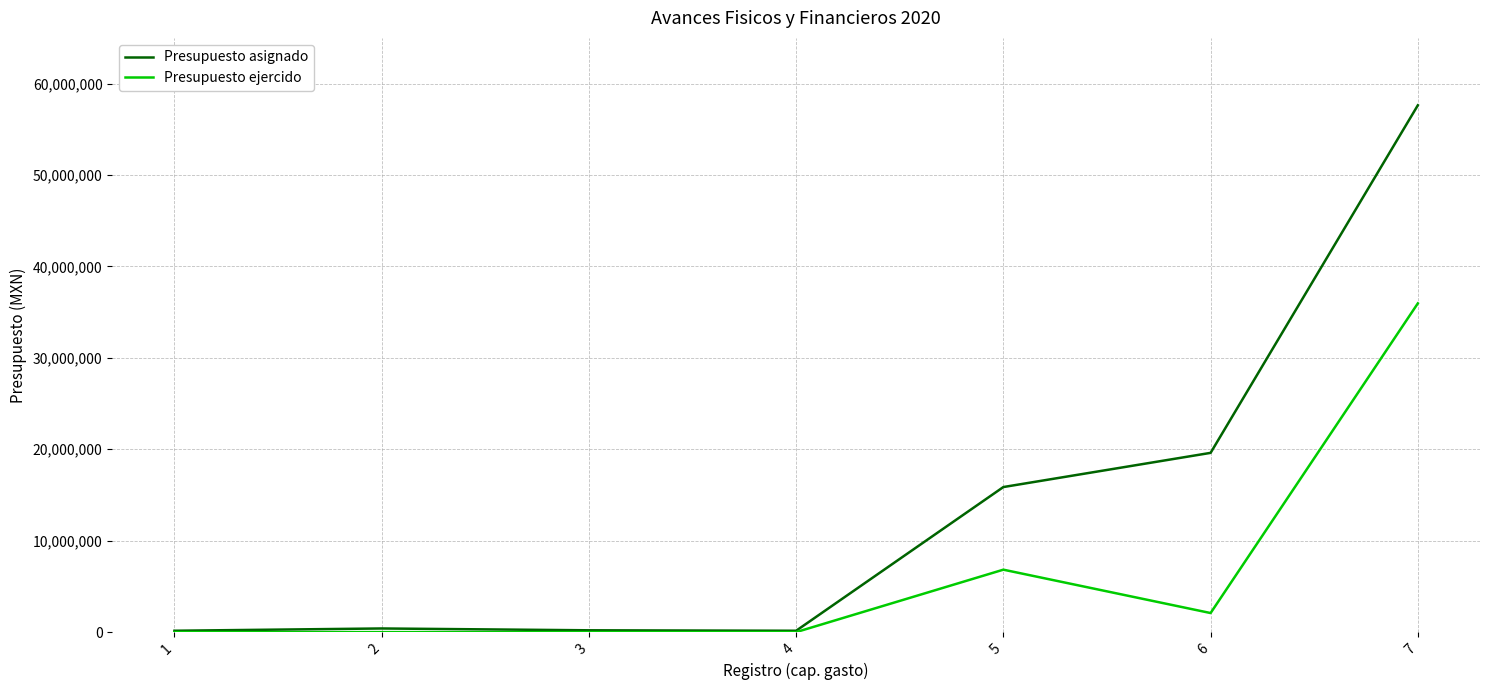

The value of Presupuesto ejercido at 1 is 0.0. True or false?

True